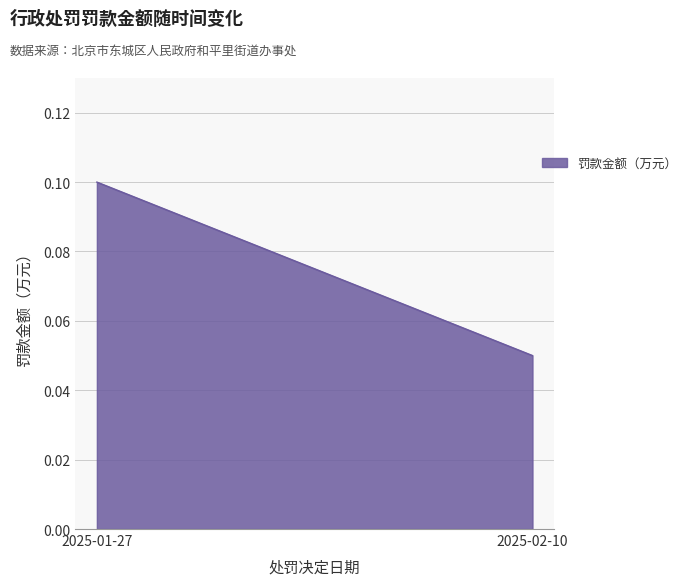

What is the sum of the values at 2025-02-10 and 2025-01-27?

0.2